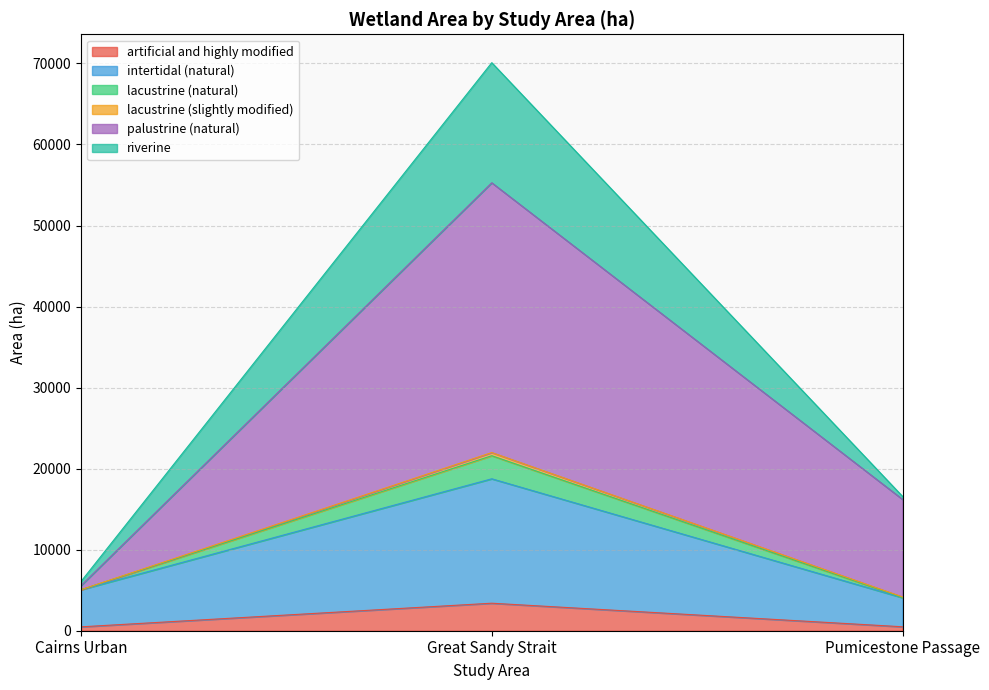

At which category is the sum across all series the highest?

Great Sandy Strait